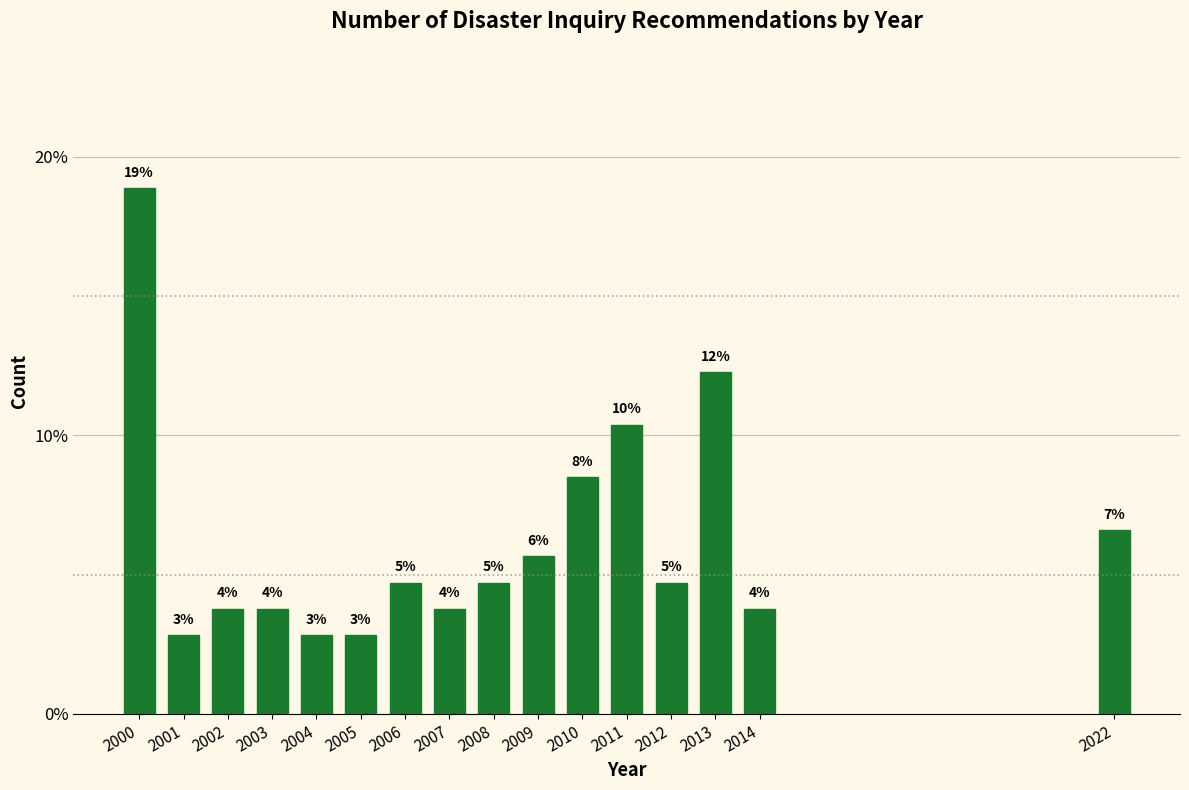

How many bars are there in total?

16